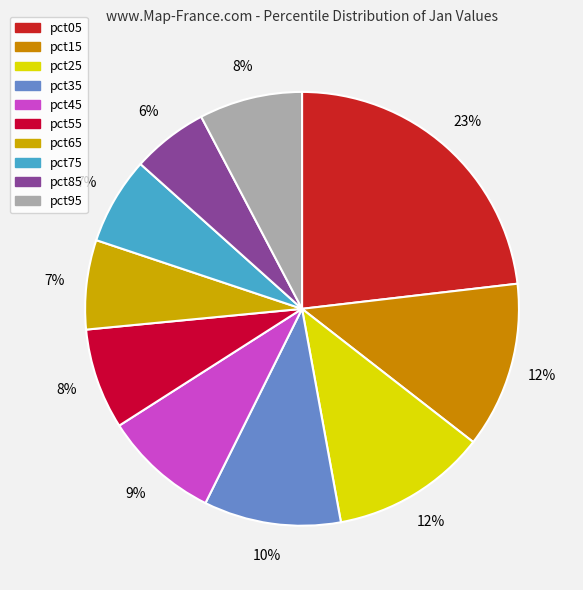

How many slices are in this pie chart?

10